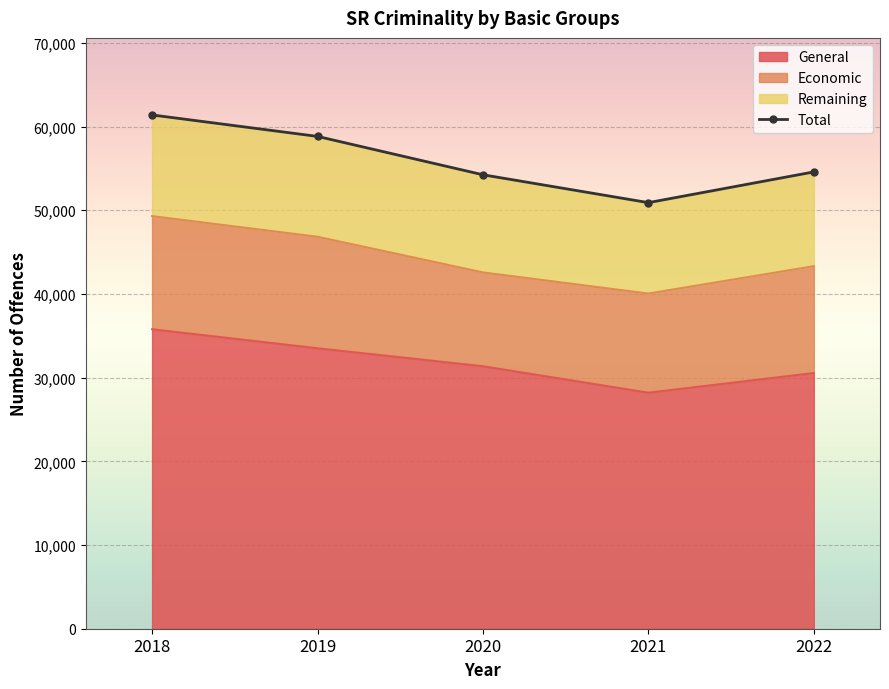

True or false: General and Total cross at least once.

False